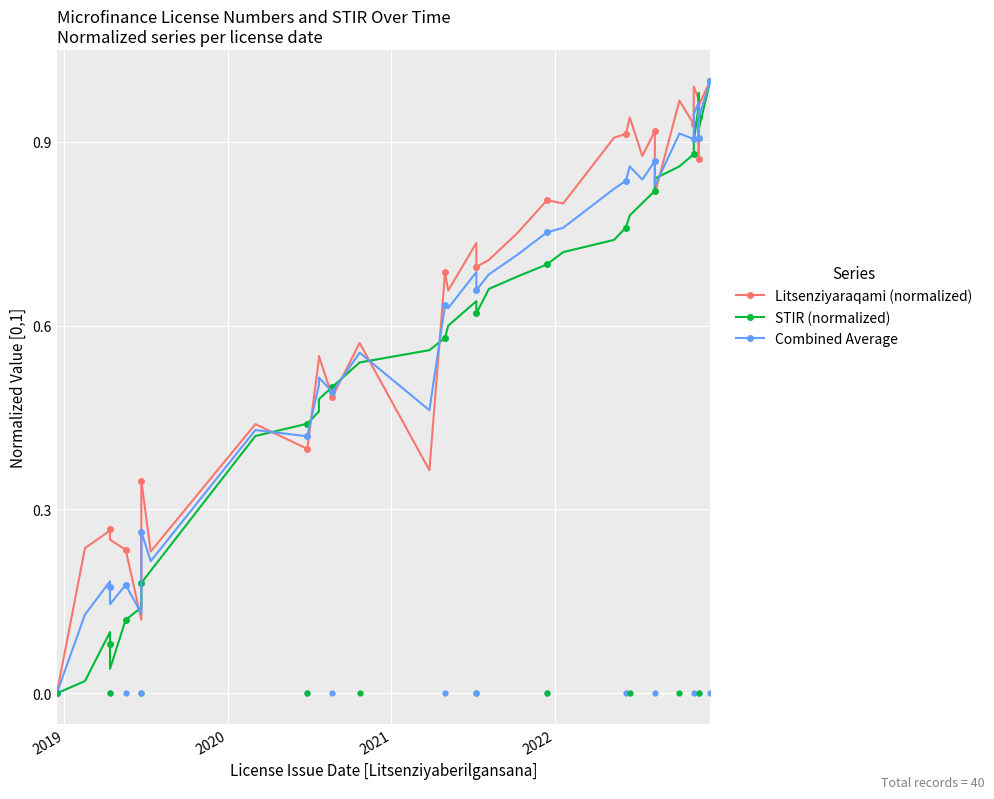

Which series contains the highest Y value?

Litsenziyaraqami (normalized)